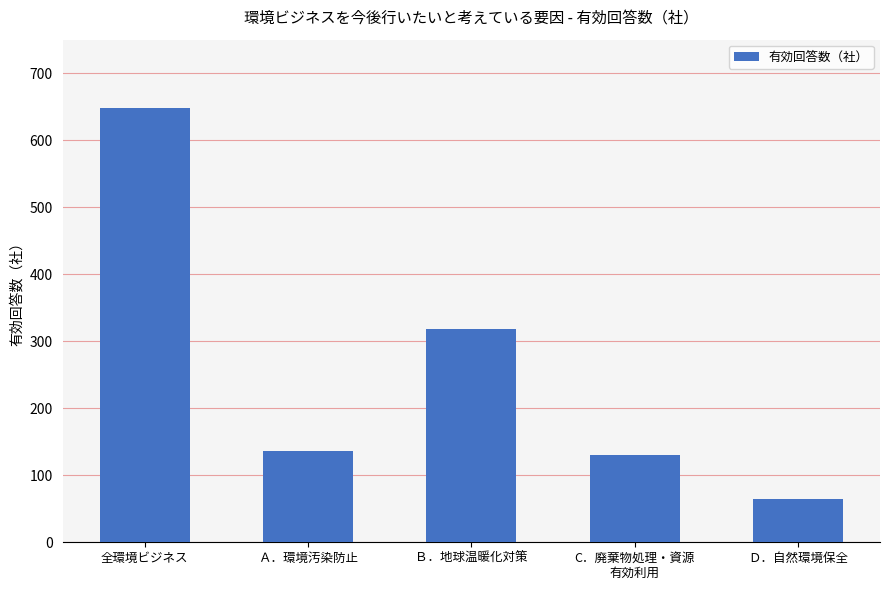

What is the sum of the values at Ｂ．地球温暖化対策 and Ｄ．自然環境保全?

382